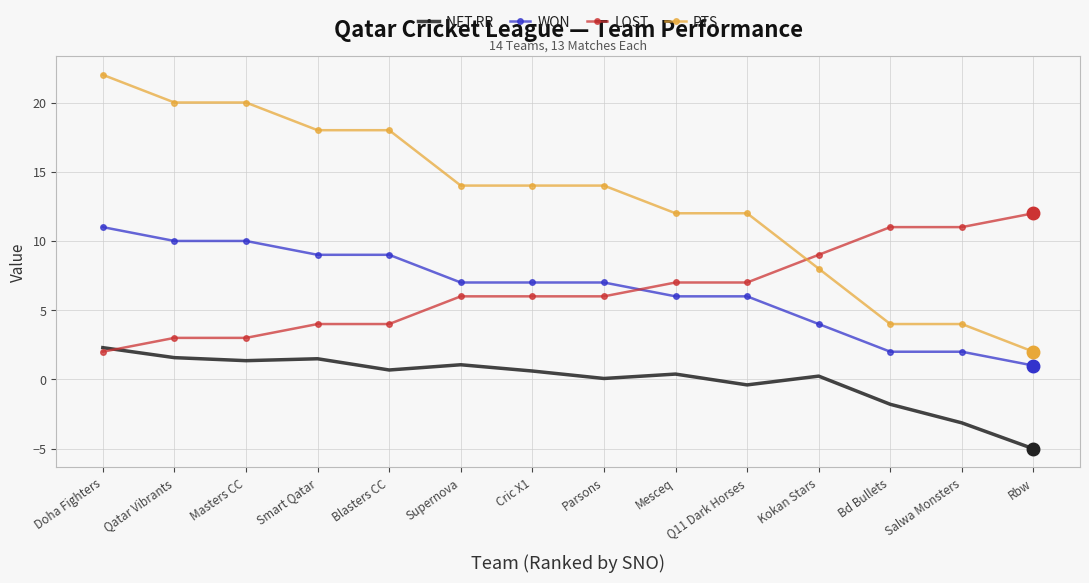

Read the WON value at Rbw.

1.0